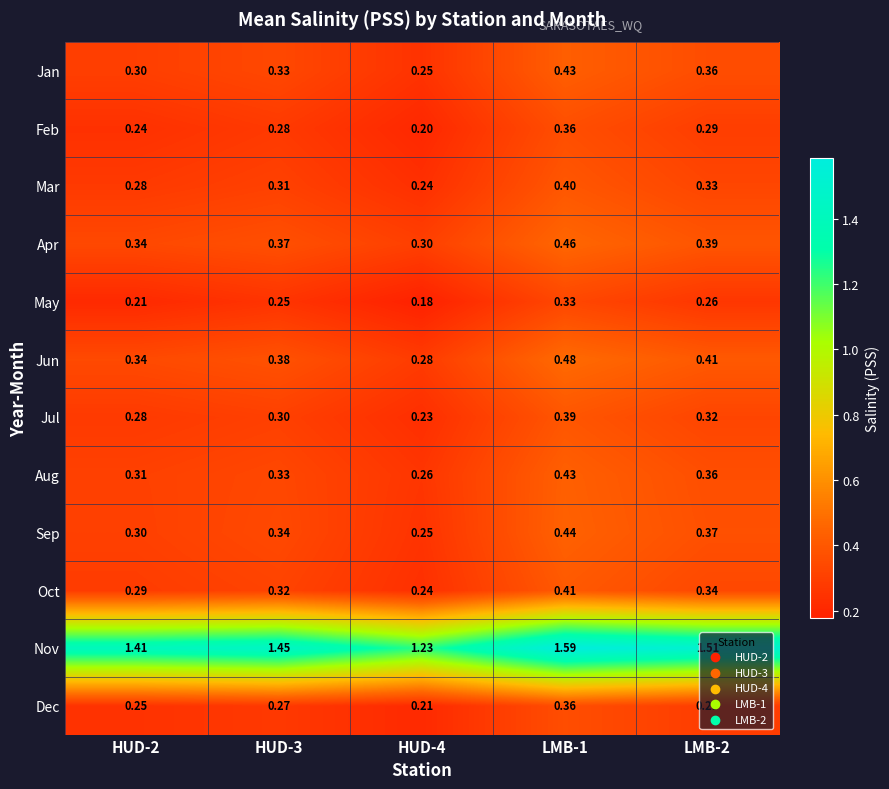

Which series has the widest spread of values?

Nov